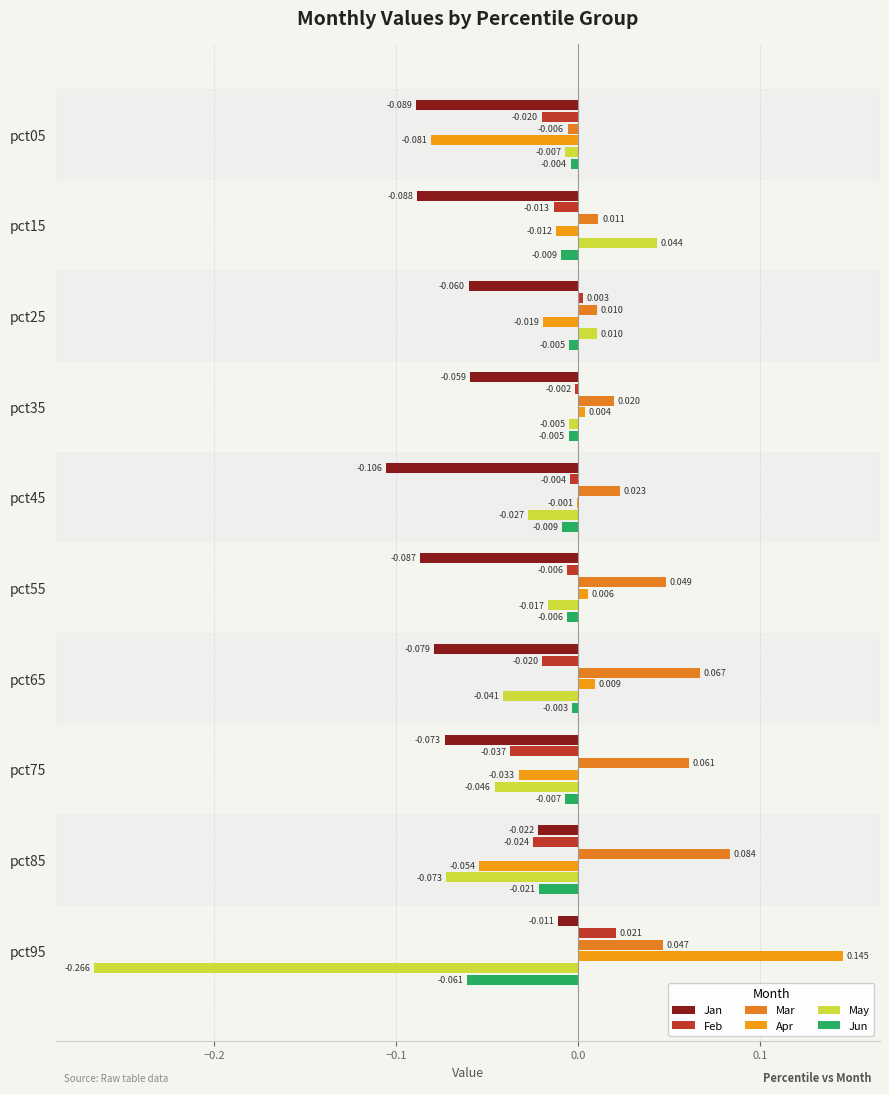

How many values in Apr are above zero?

4